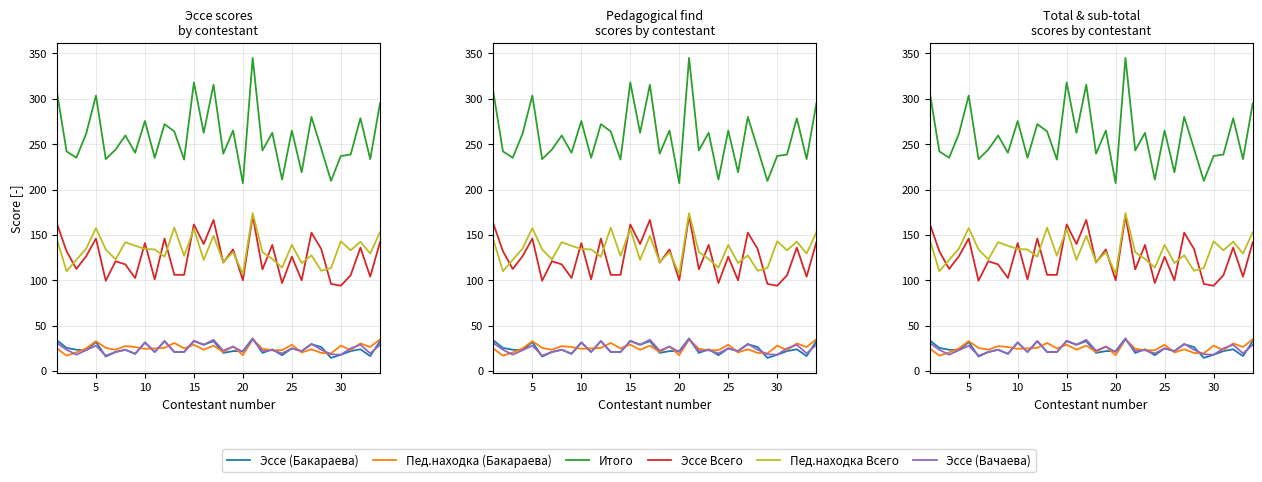

Which series has the largest range (max minus min)?

Итого